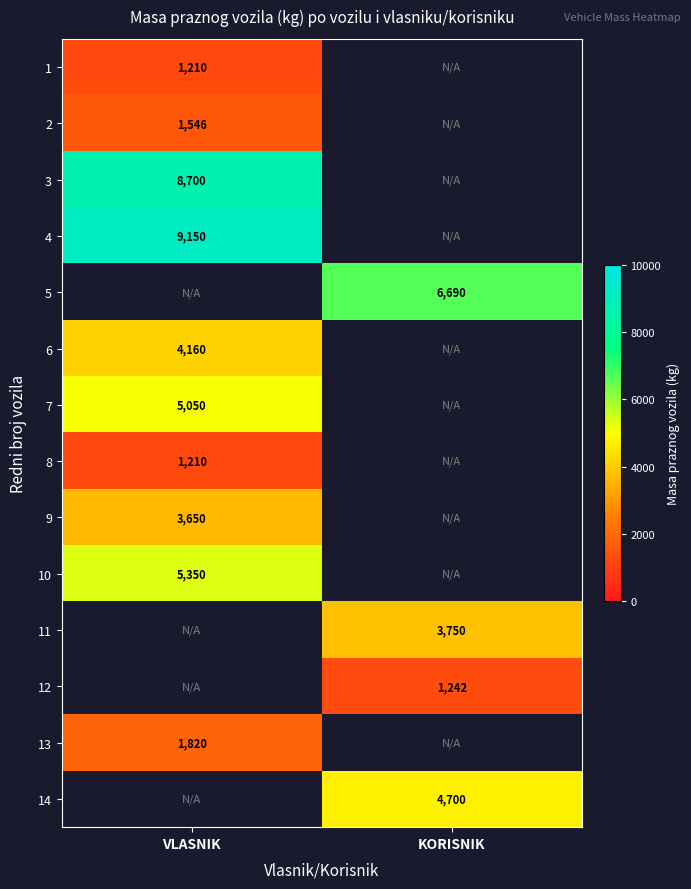

True or false: 11 has a value of 3750 at KORISNIK.

True